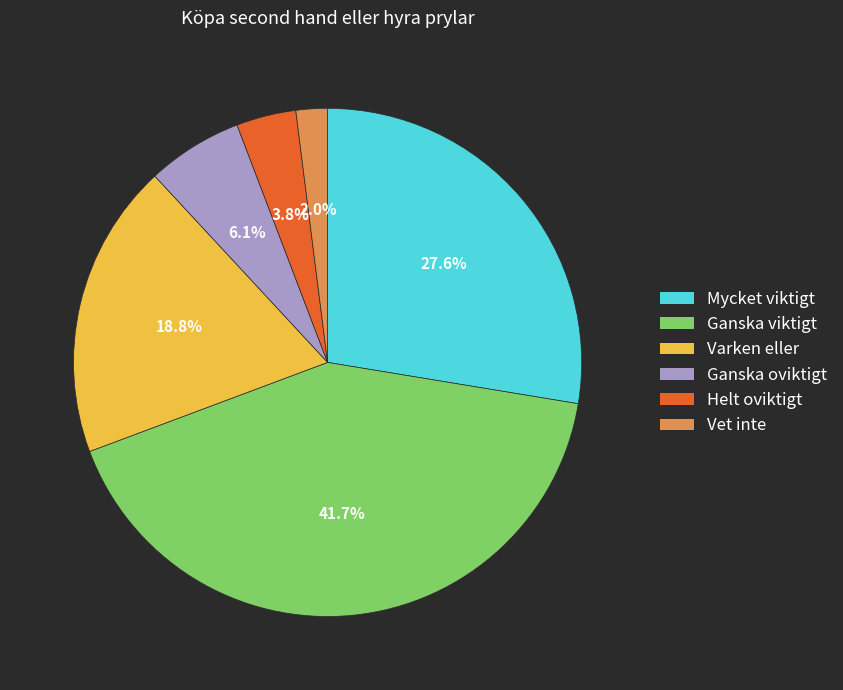

To the nearest percent, what is the difference between the largest and smallest slice percentages?

40%